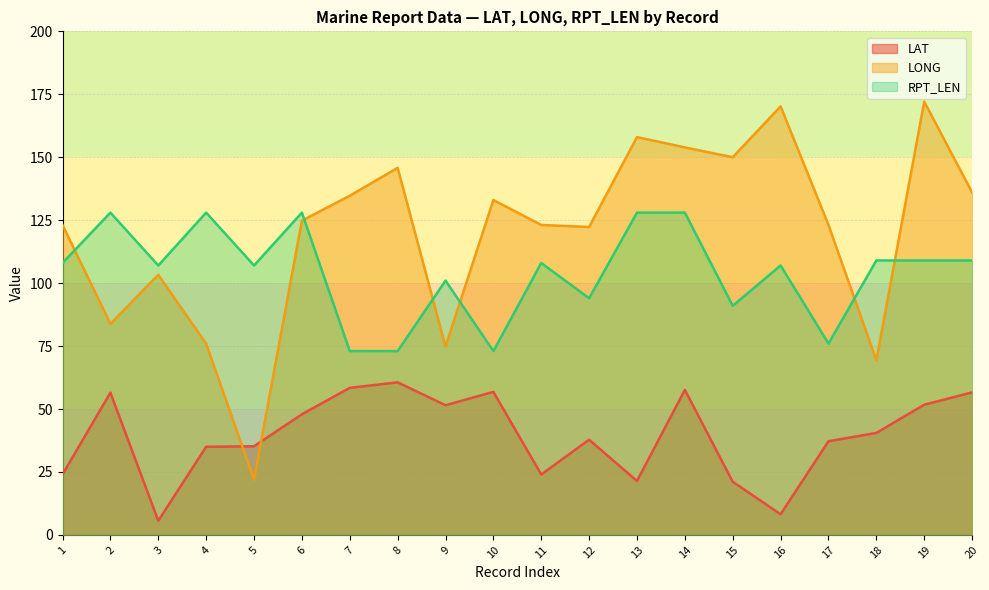

Rank the series at 7 from highest to lowest value.

LONG, RPT_LEN, LAT